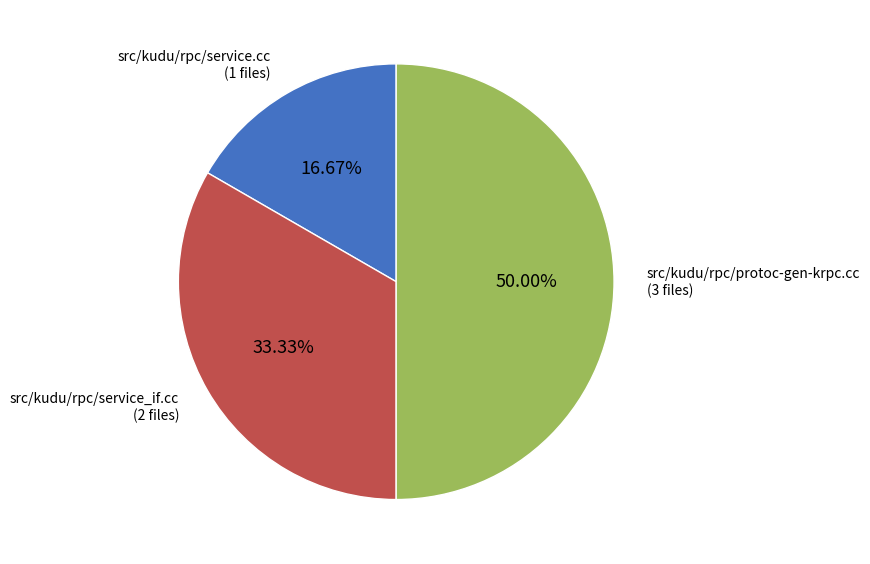

How many slices are in this pie chart?

3